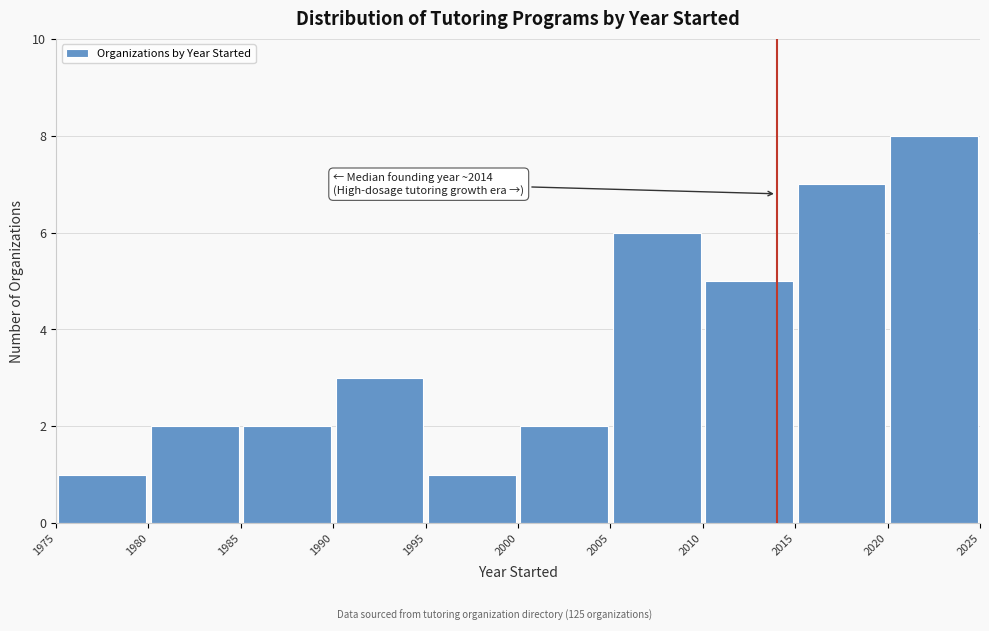

Which range on the x-axis has the tallest bar?

2020 to 2025